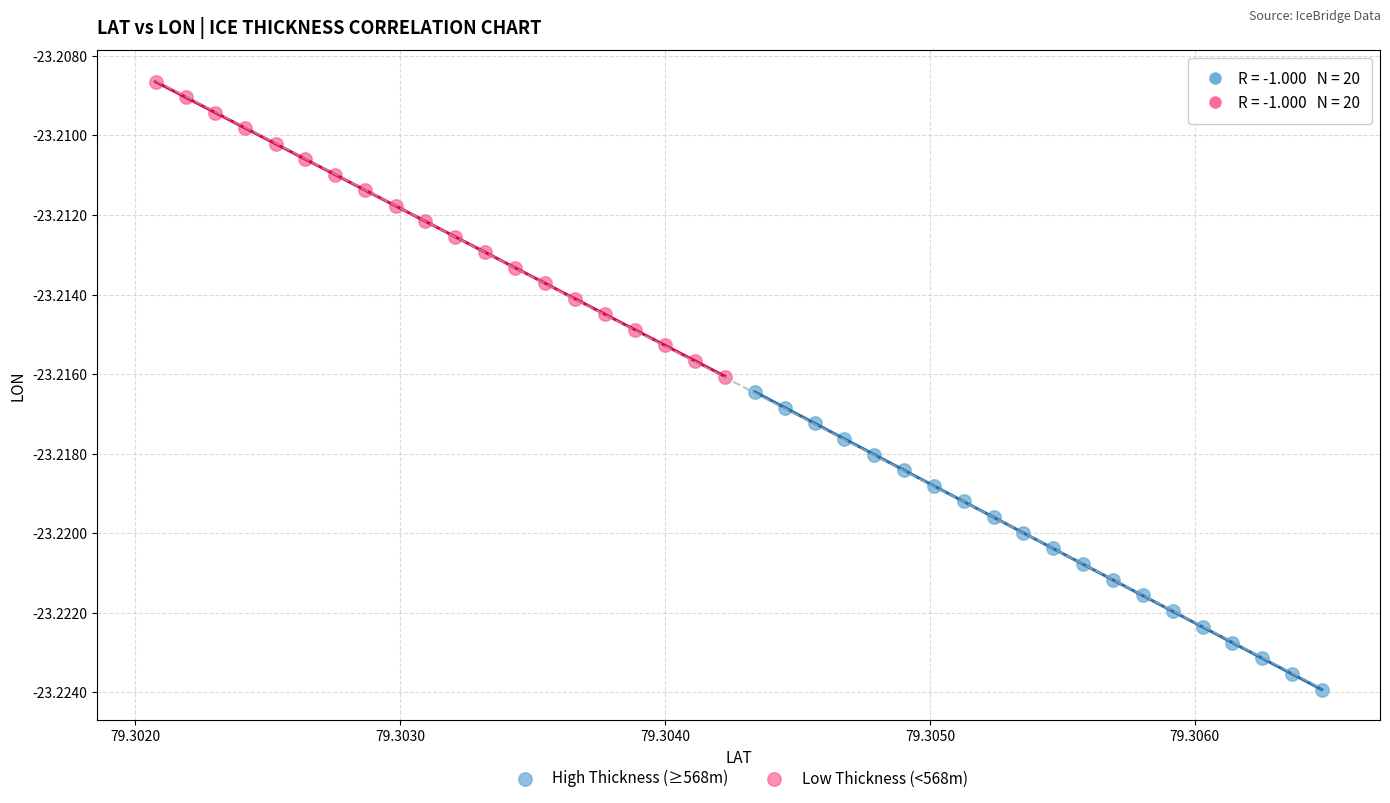

Which series has the largest Y range (max minus min)?

High Thickness (≥568m)